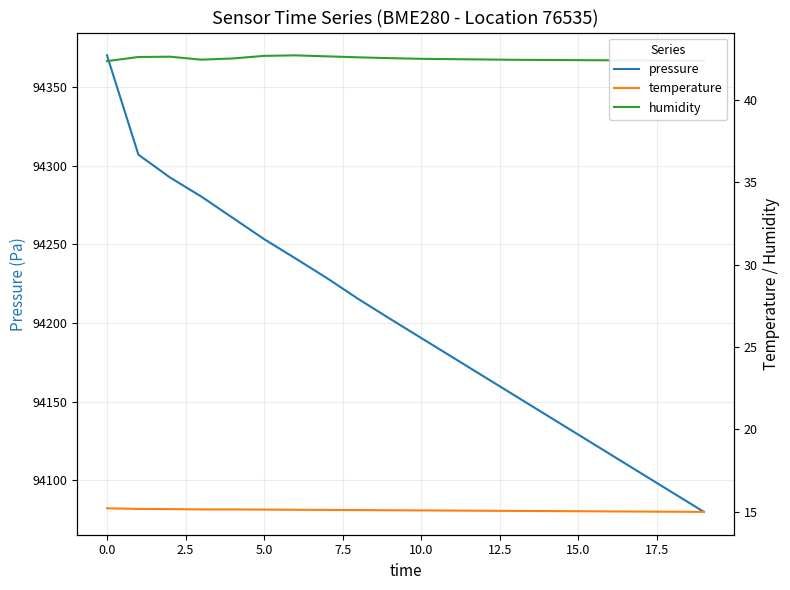

What is the value of the temperature point at the 15th from the left?

15.0